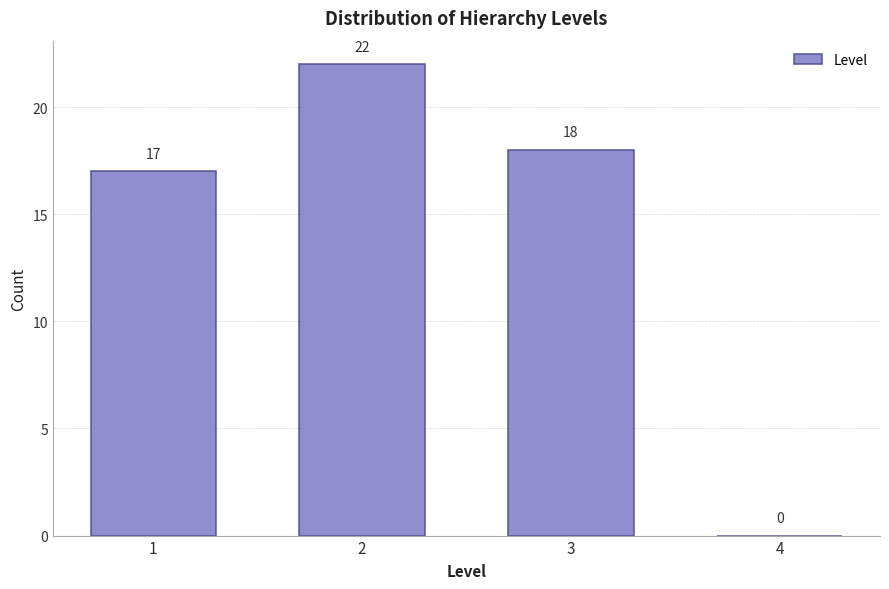

Reading left to right, list every bar in this chart as the range it spans on the x-axis followed by its height.

0.5 to 1.5: 17
1.5 to 2.5: 22
2.5 to 3.5: 18
3.5 to 4.5: 0